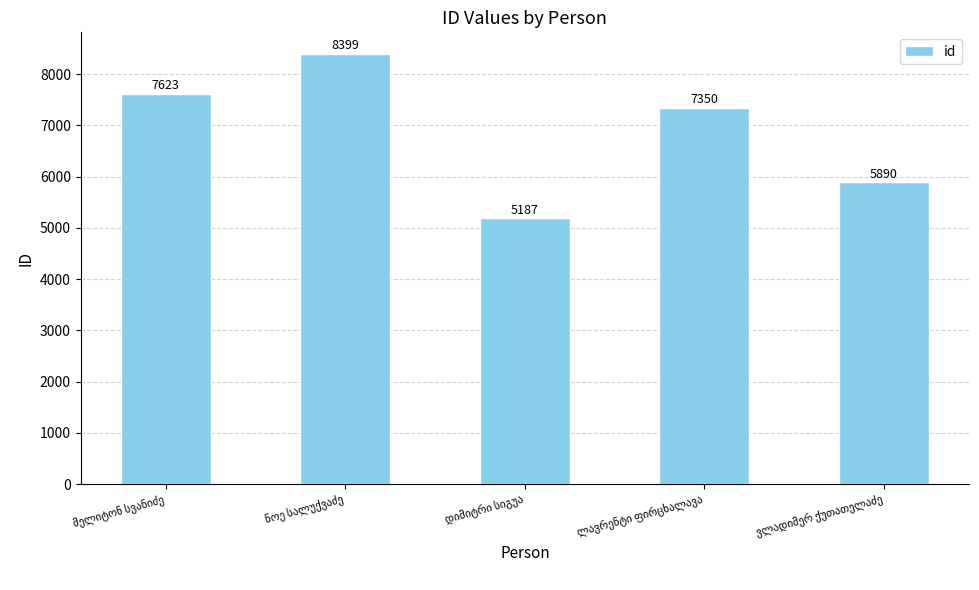

Reading right to left, transcribe all the data shown in this chart.

5890	7350	5187	8399	7623